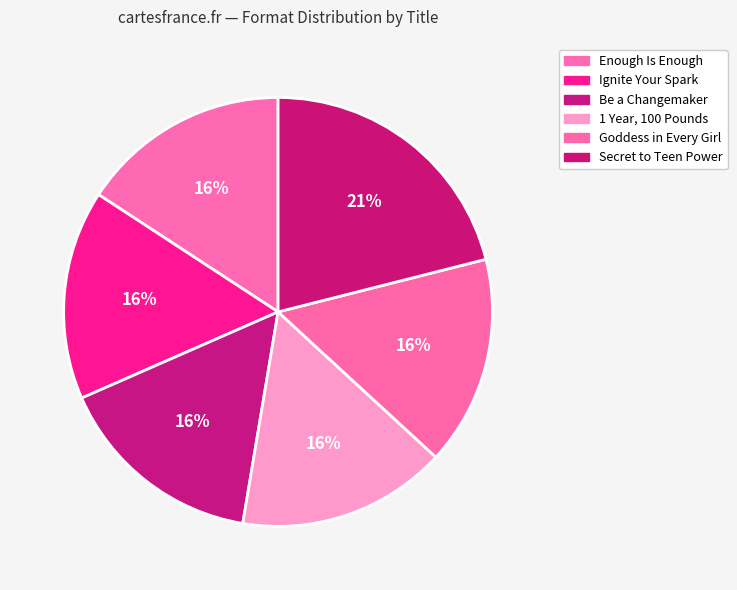

Is it true that Enough Is Enough is 8% of the pie?

False